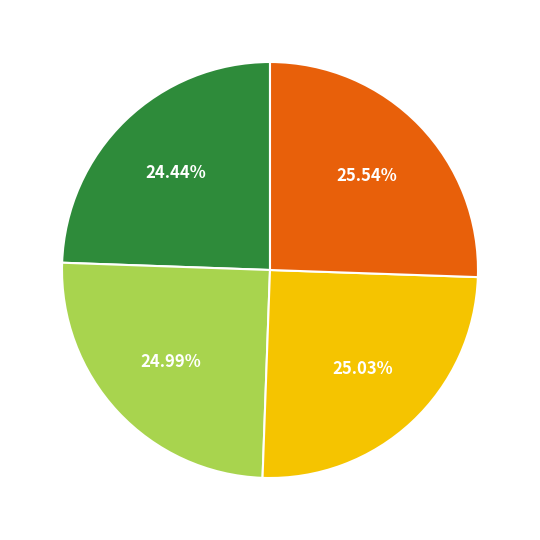

Is there any slice that represents more than half of the pie?

No